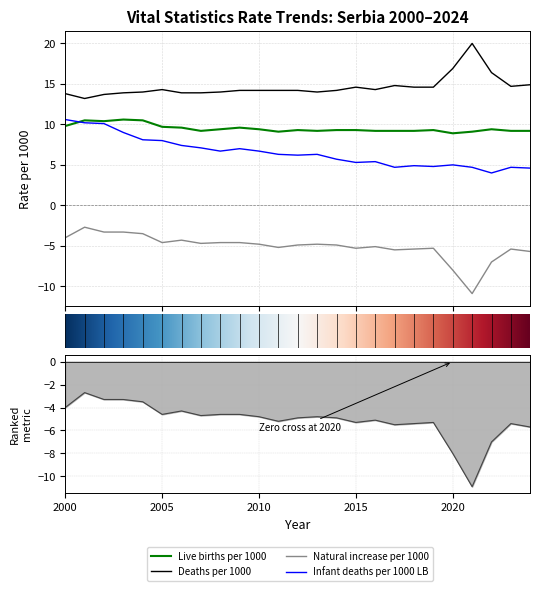

What is the difference between the Live births per 1000 values at 2009 and 2021?

0.5